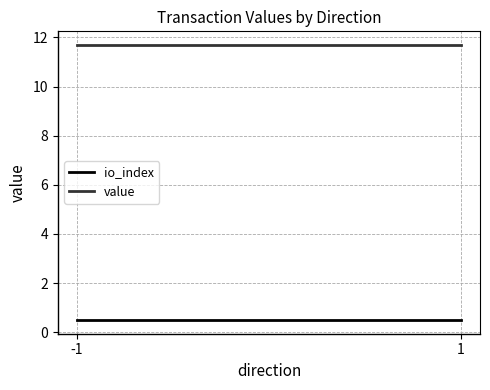

Which series has the largest range (max minus min)?

io_index